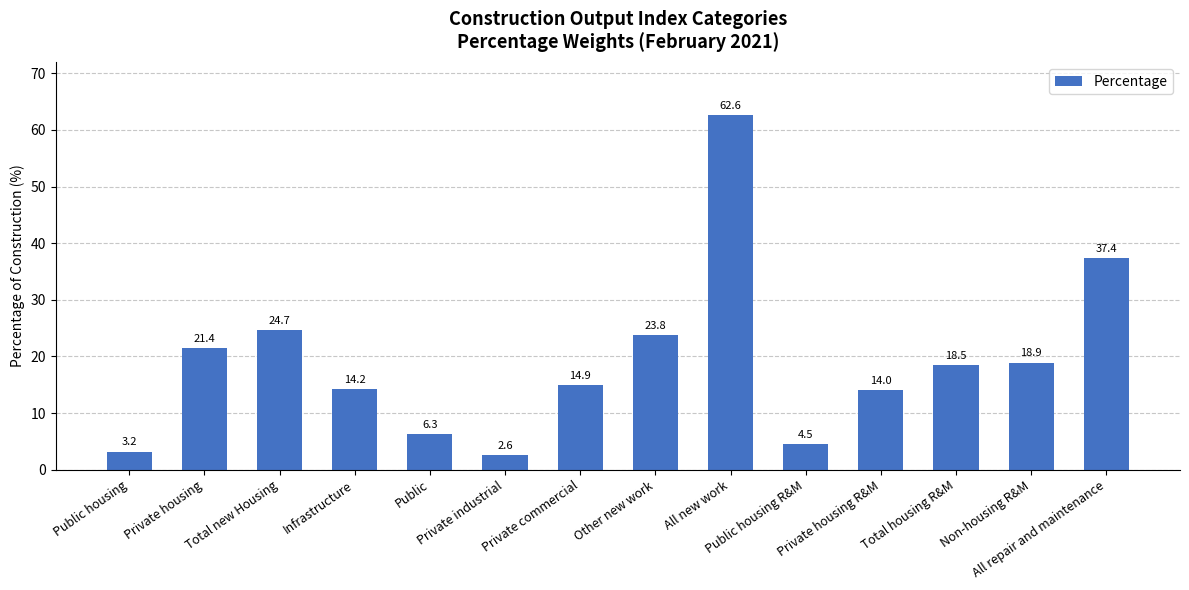

How many values exceed 18?

7